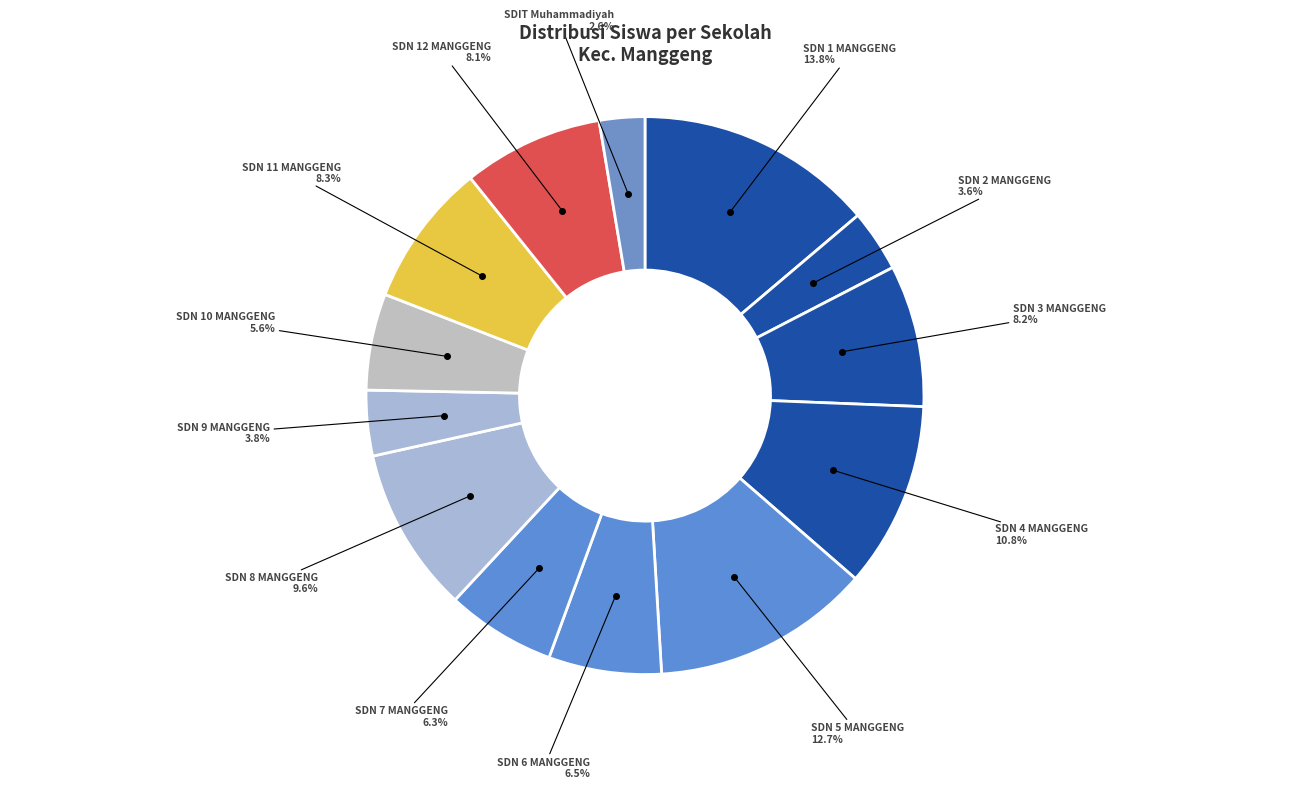

How many slices are in this pie chart?

13